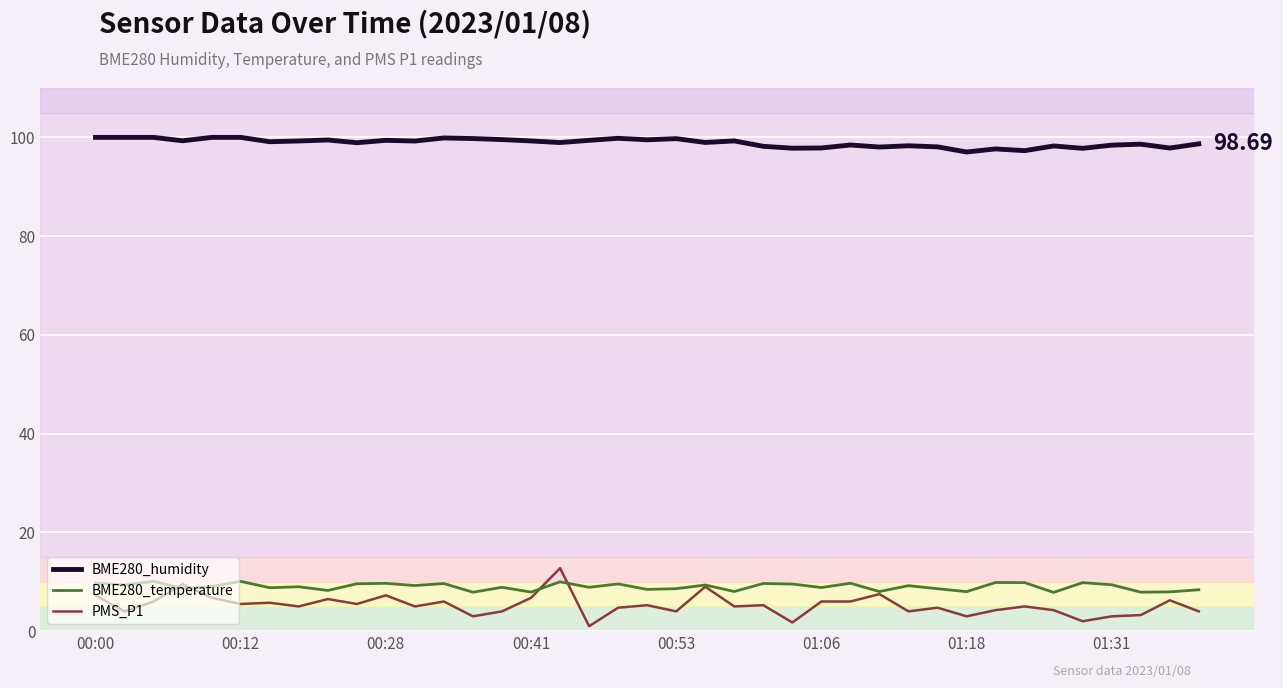

Which series has the largest total across all categories?

BME280_humidity